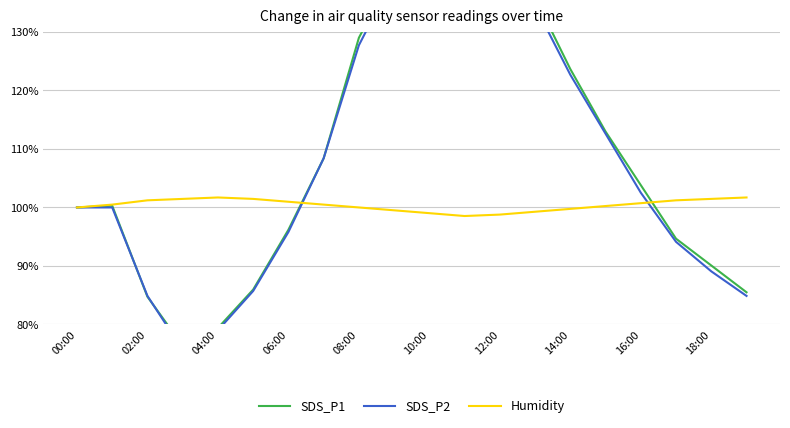

What is the label of the 14th point from the left?

13